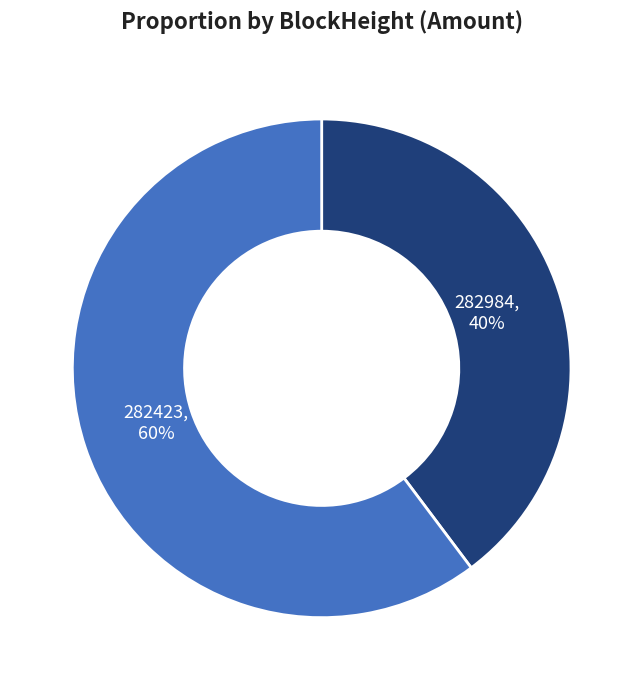

Is there a majority slice in this chart?

Yes